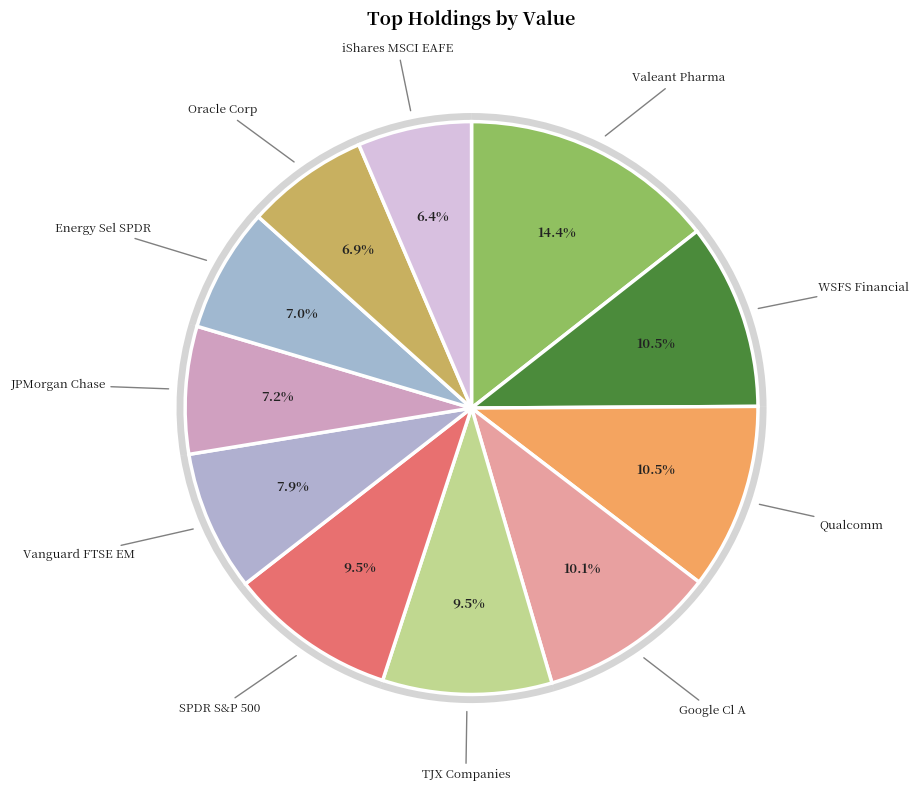

Which slice is the smallest?

ISHARES MSCI EAFE ETF